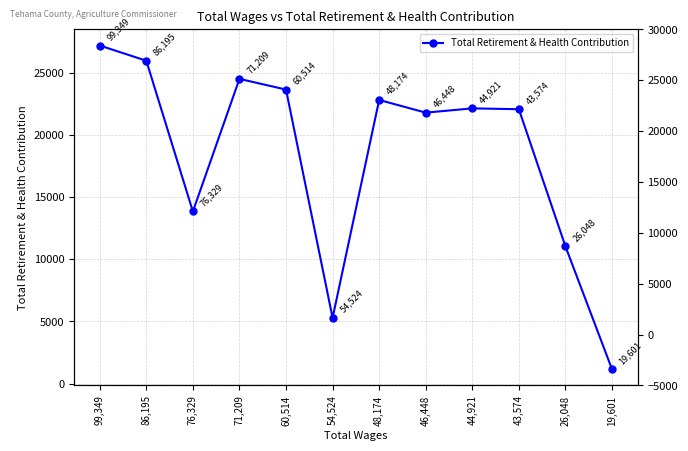

Between 54,524 and 46,448, which is larger?

46,448